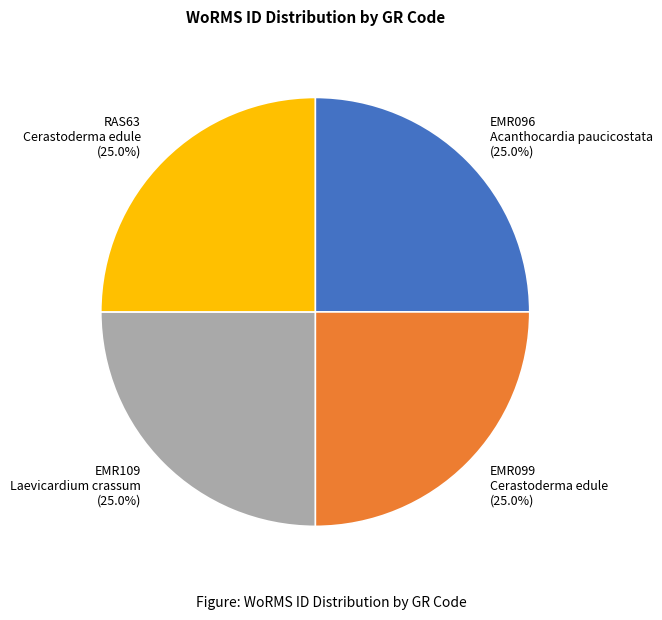

Does any single category account for the majority?

No